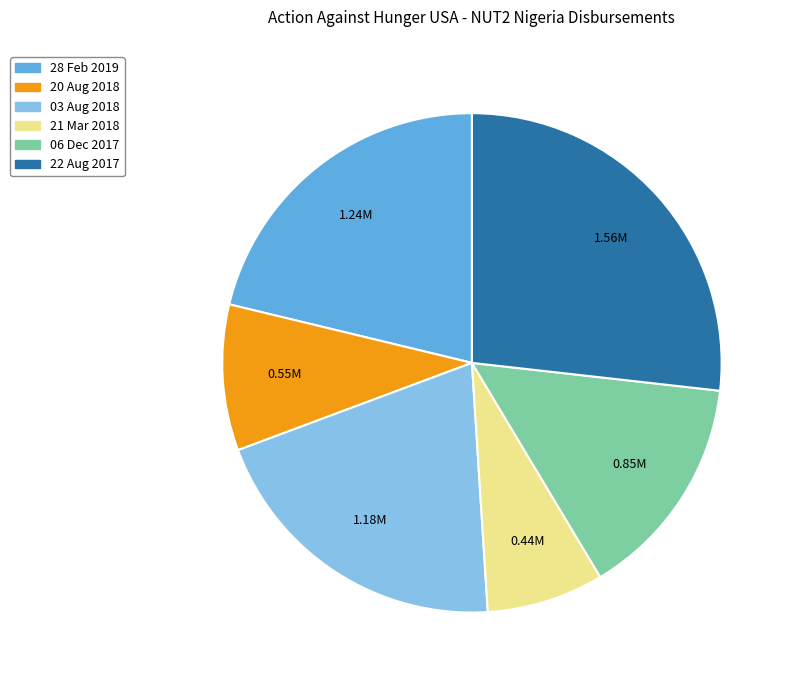

What is the ratio of the value at 28 Feb 2019 to the value at 20 Aug 2018?

2.2